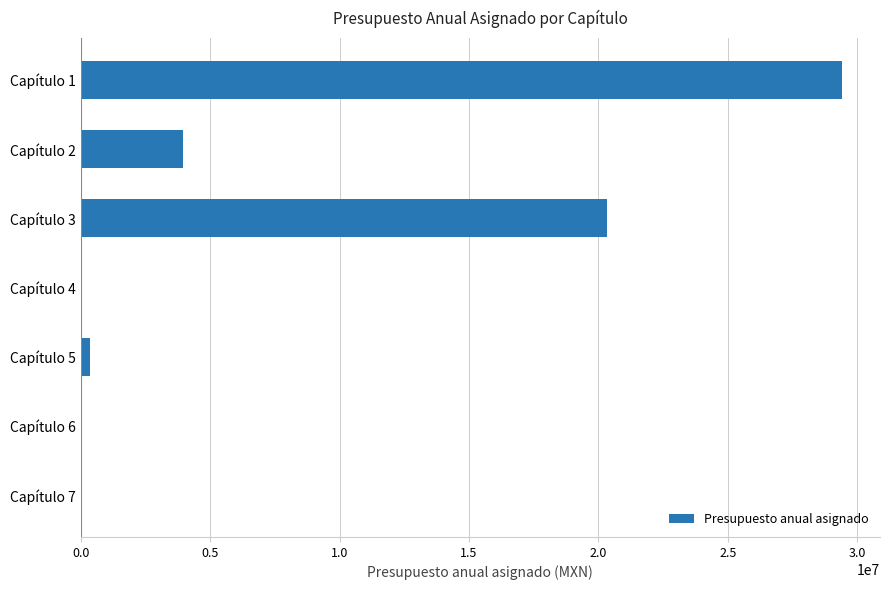

What is the sum of all values?

54059286.6